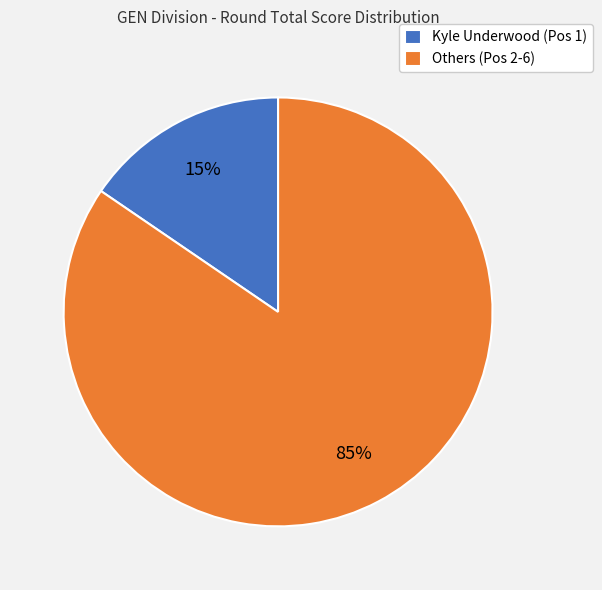

What is the smallest slice in the pie chart?

Kyle Underwood (Pos 1)